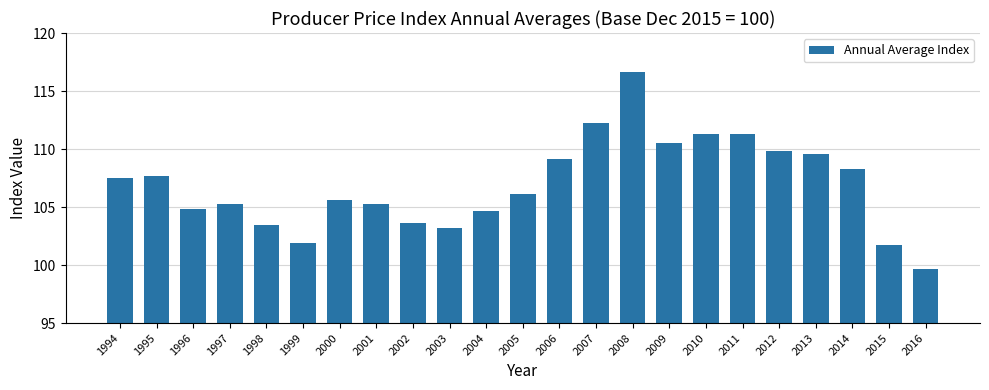

What is the change in value from 2001 to 2002?

-1.6